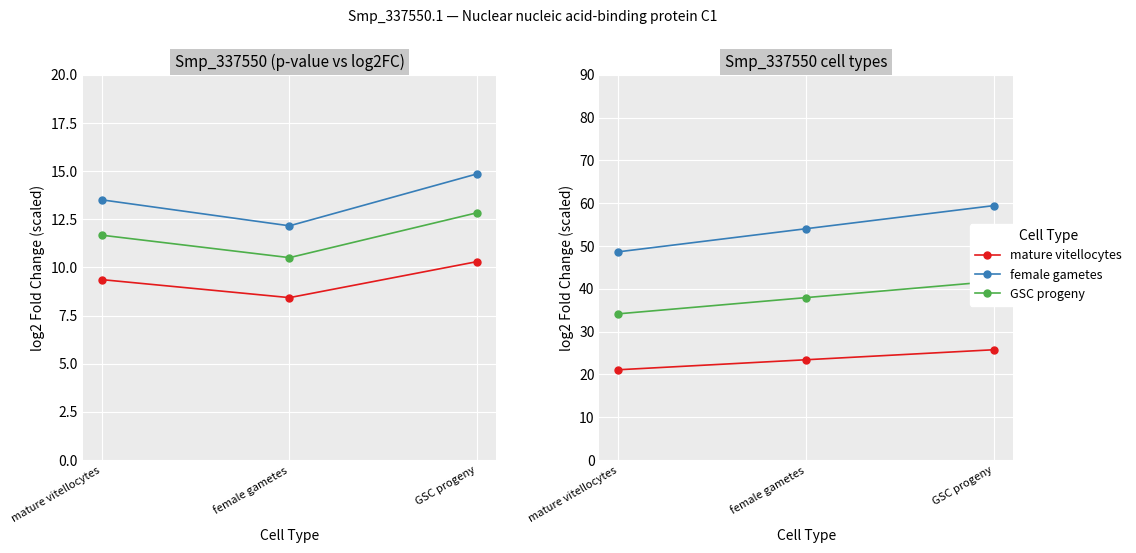

At how many categories does at least one series exceed 22?

3